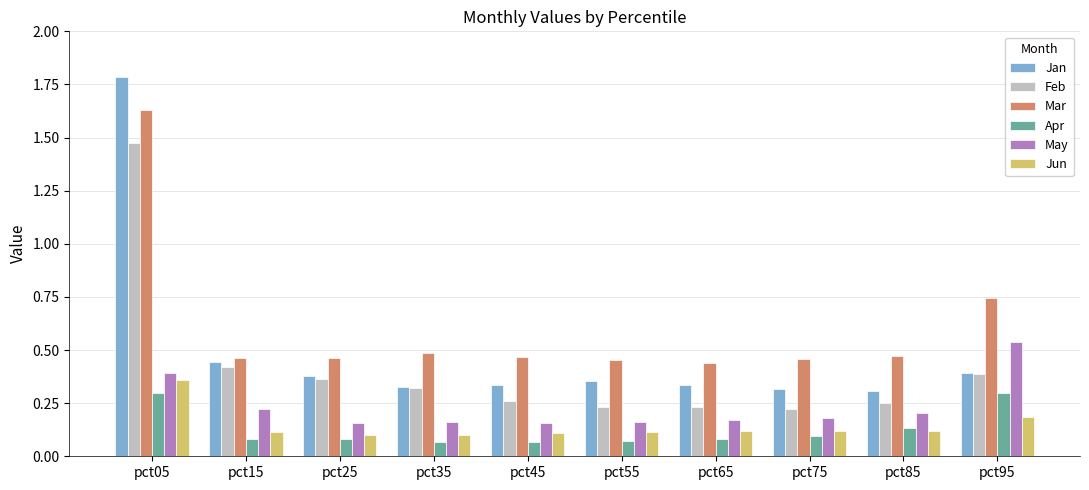

Does the chart contain any negative values?

No